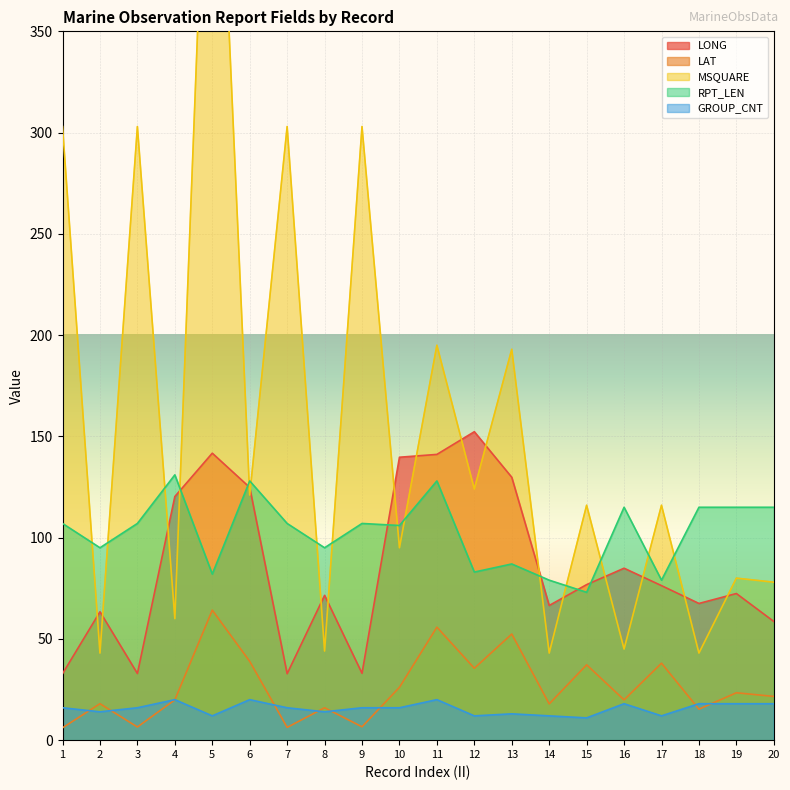

What is the difference between the LONG values at 20 and 12?

93.7